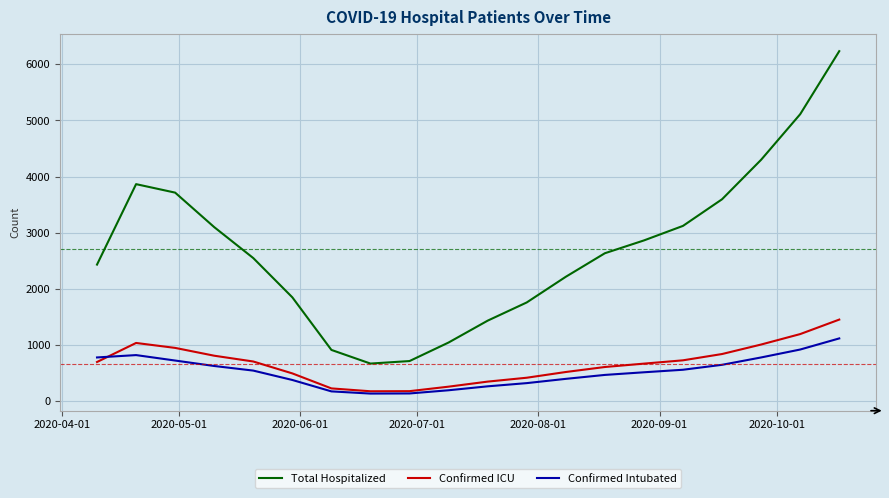

True or false: Confirmed Intubated has more than 0 points higher than both neighbors.

True